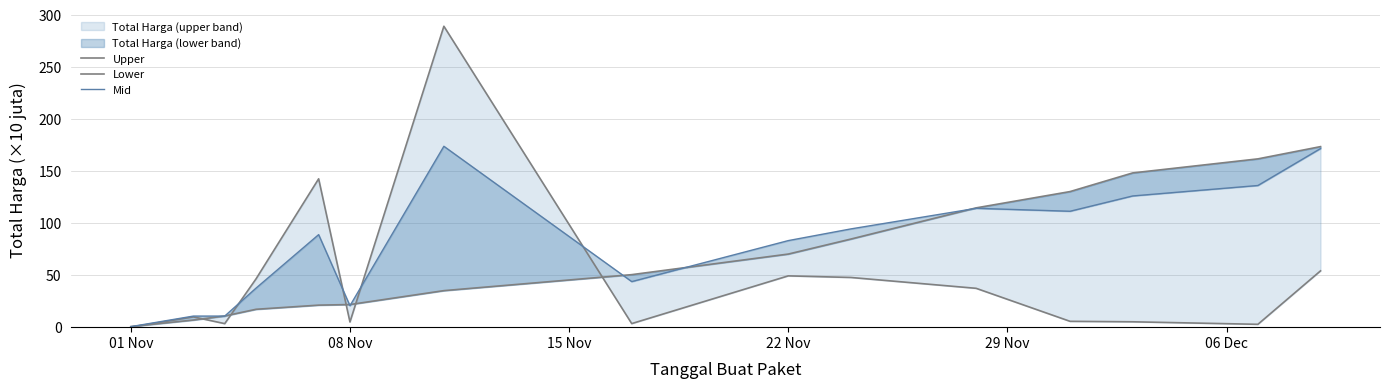

What is the sum of all Mid values?

1223.7